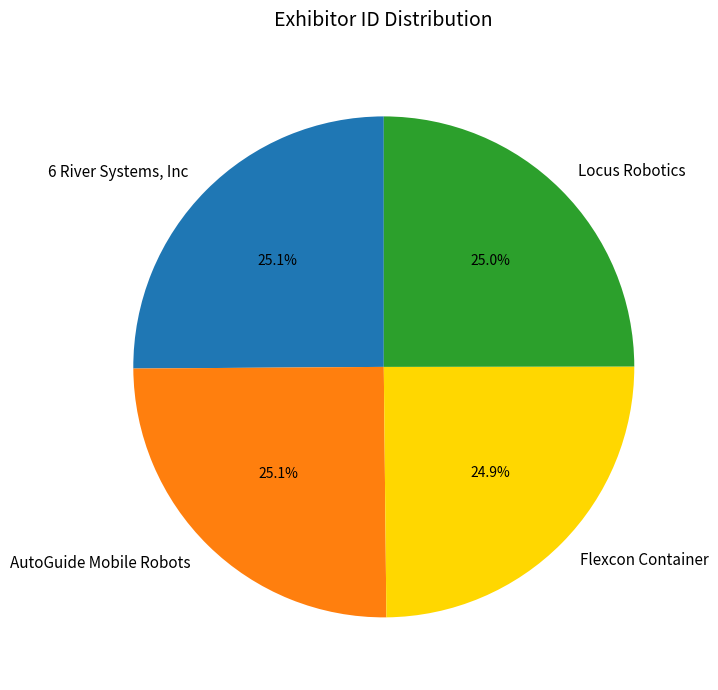

True or false: Locus Robotics accounts for 25% of the total.

True